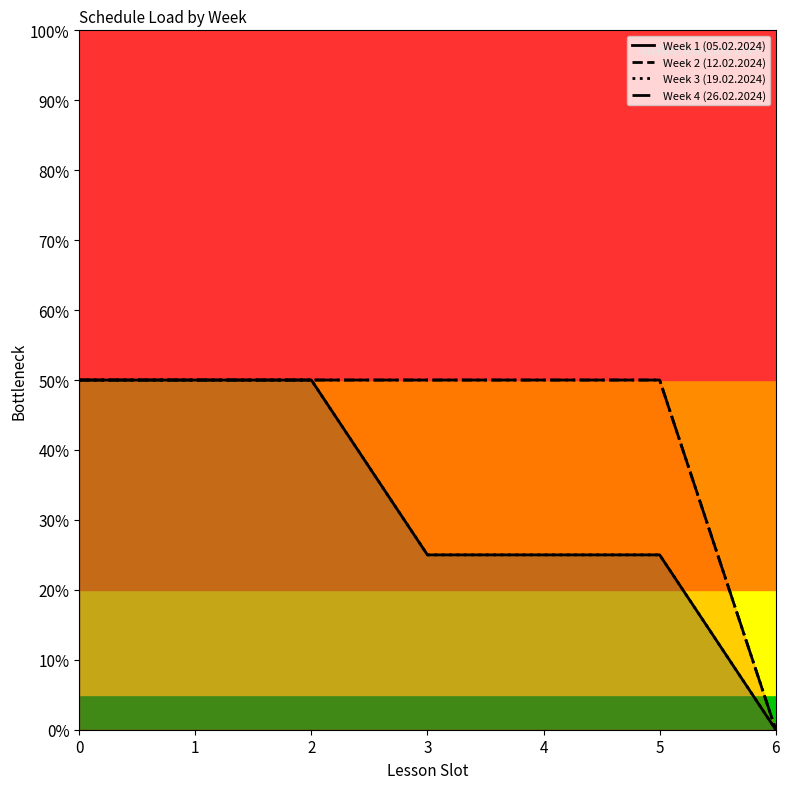

Which has a higher value, 3 or 4?

3